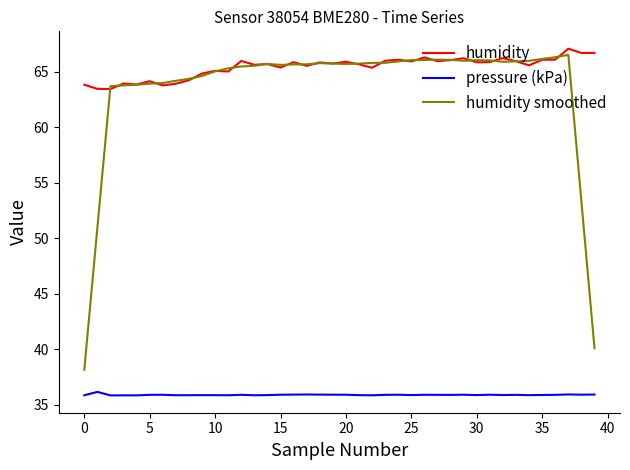

What is the smallest value displayed?

35.8